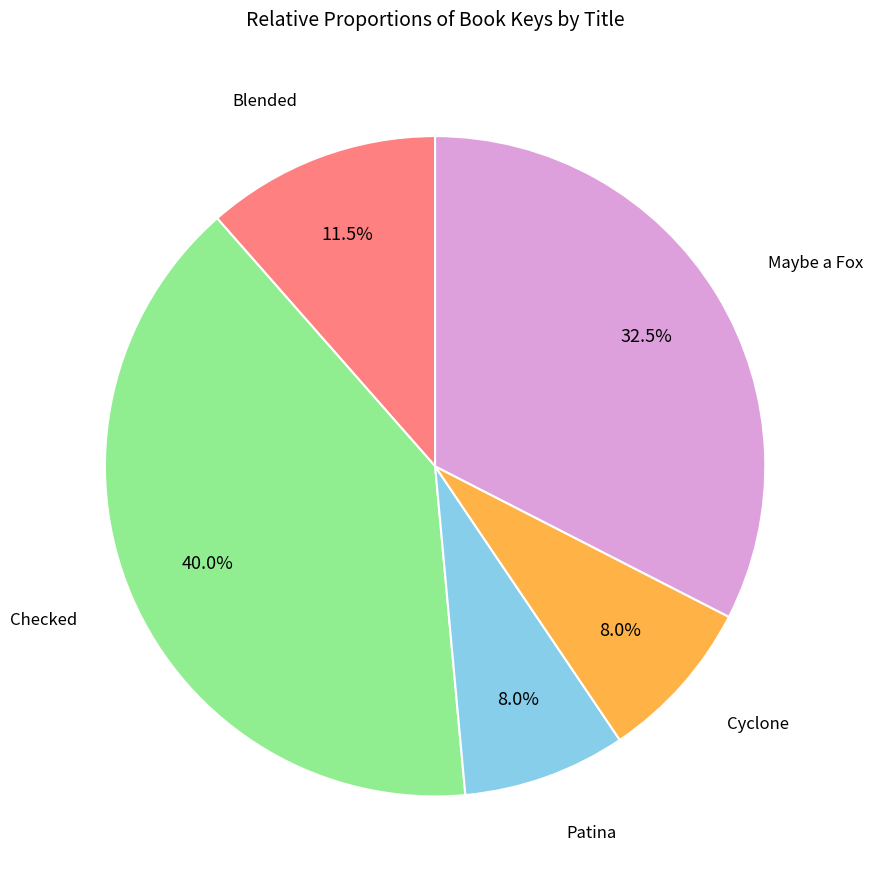

Is there a majority slice in this chart?

No